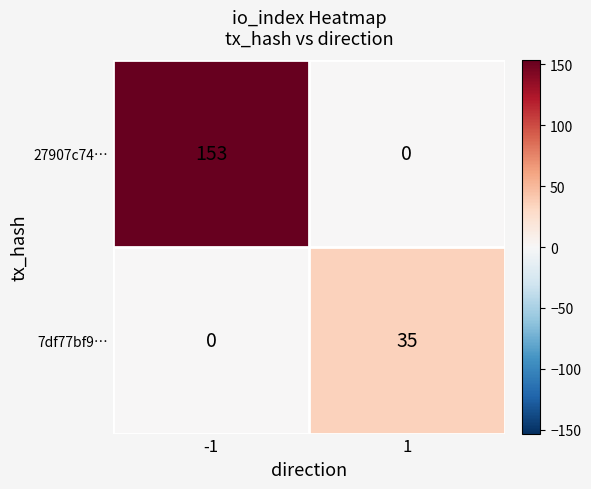

At how many categories does at least one series exceed 128?

1